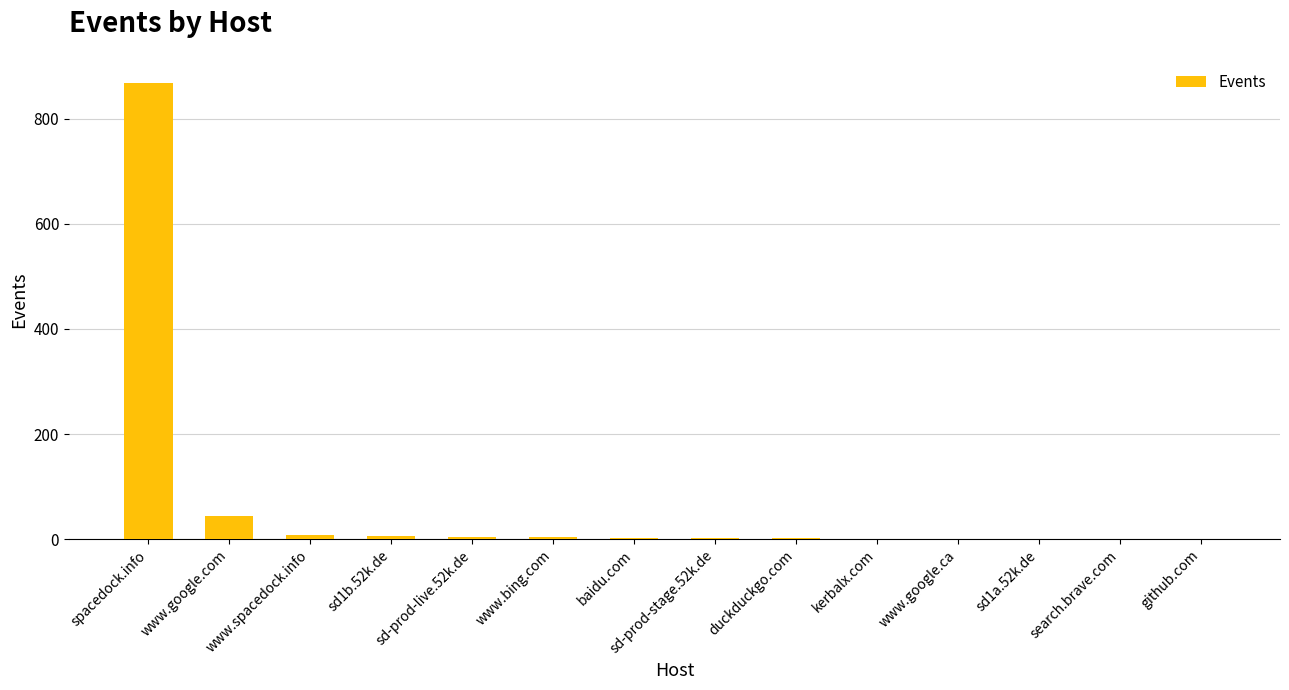

The chart shows a value of 1236 at spacedock.info. True or false?

False